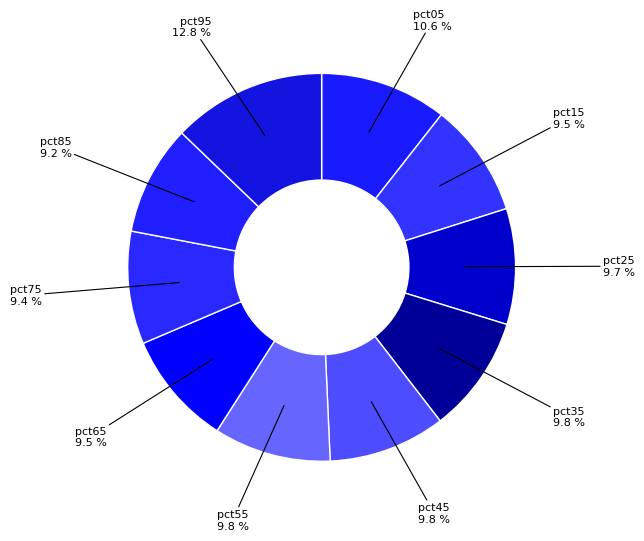

Does pct55 represent more than half of the total?

No